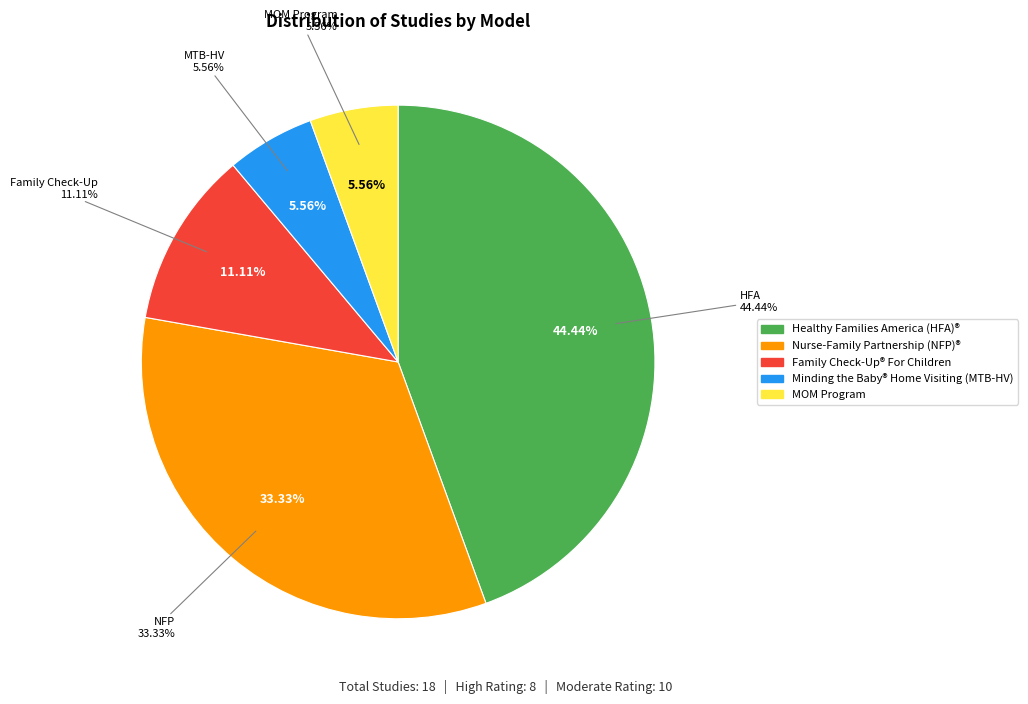

What is the change in value from Healthy Families America (HFA)® to Nurse-Family Partnership (NFP)®?

-2